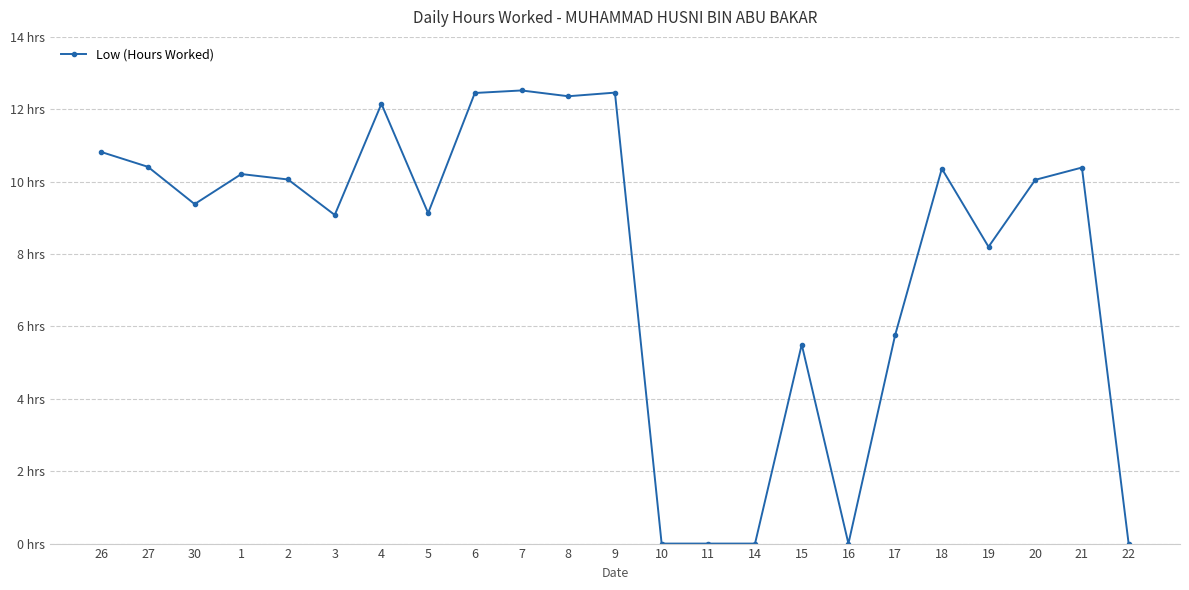

At which category does the data reach its first local valley?

30